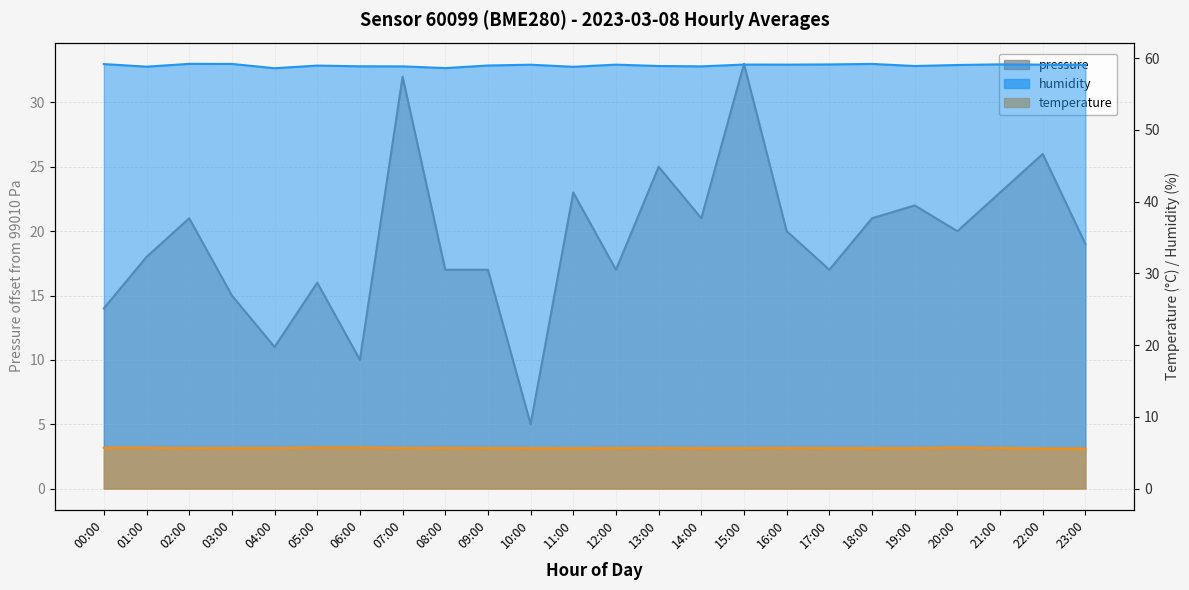

At which category is the sum across all series the highest?

15:00